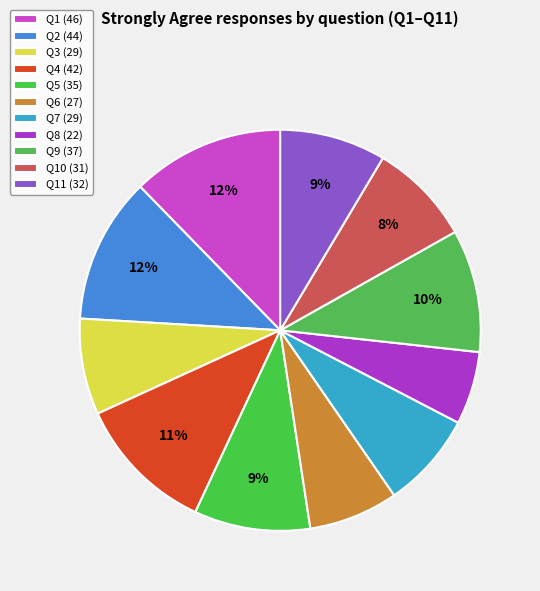

How many segments does this pie chart have?

11